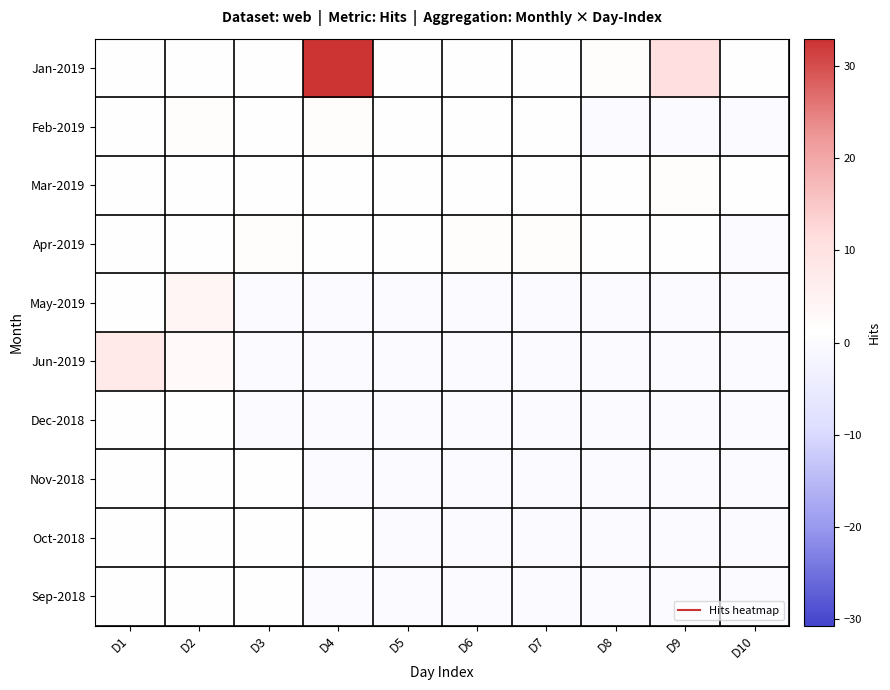

Count the number of data series in this chart.

10